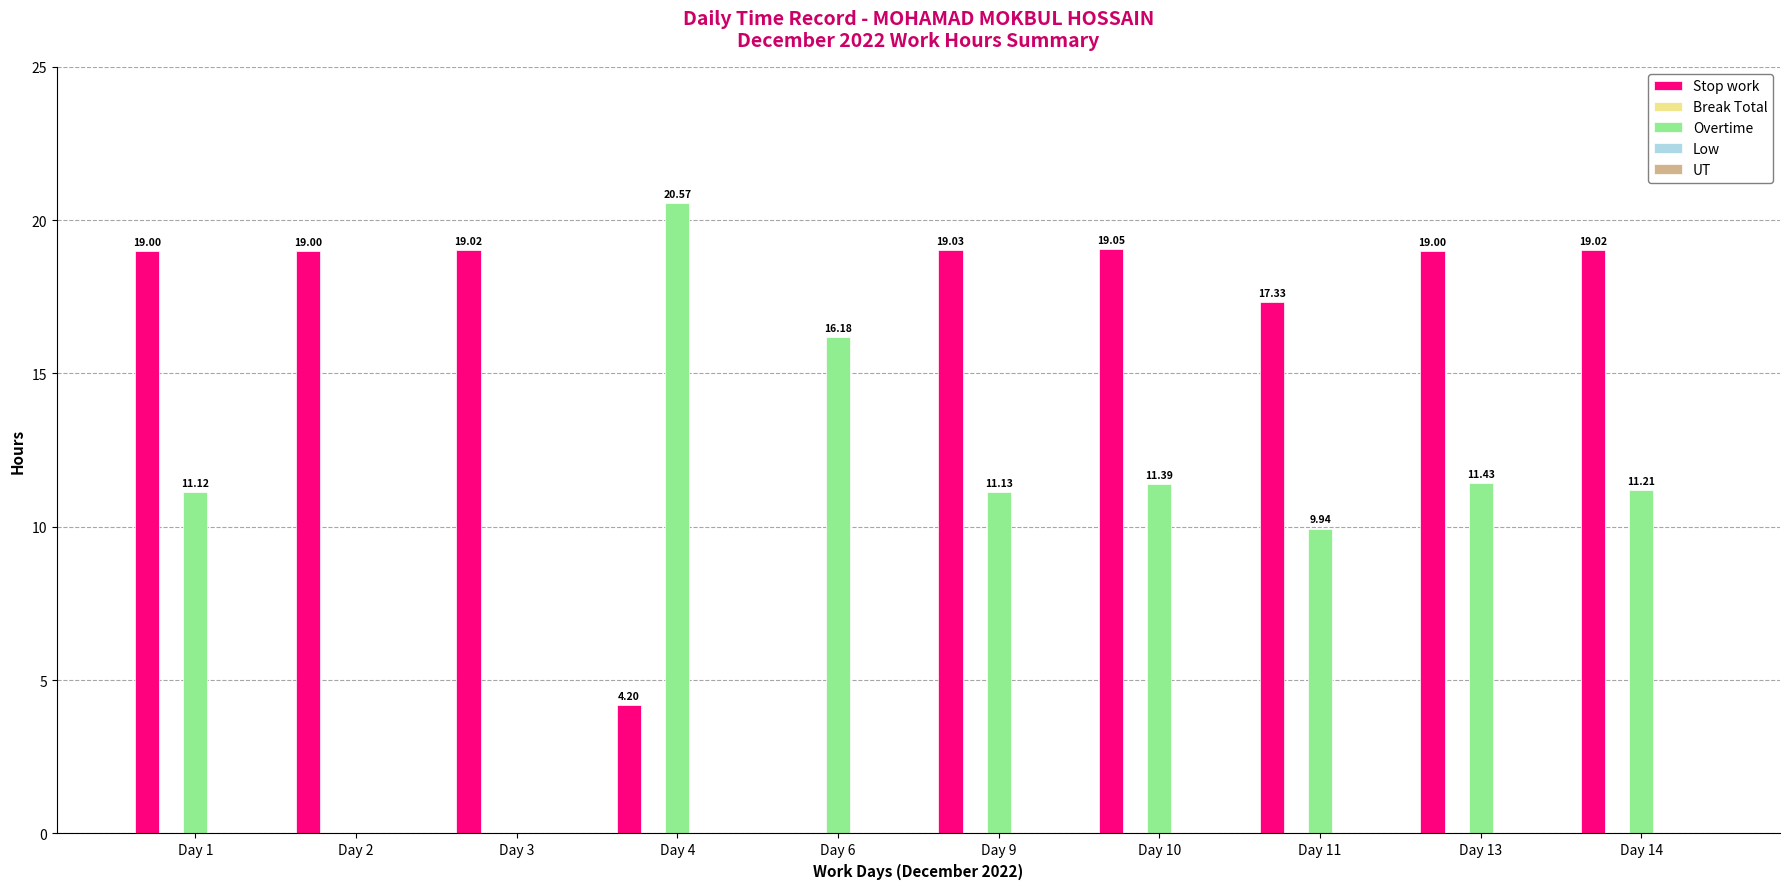

What is the sum of the Overtime values at Day 4 and Day 3?

20.6